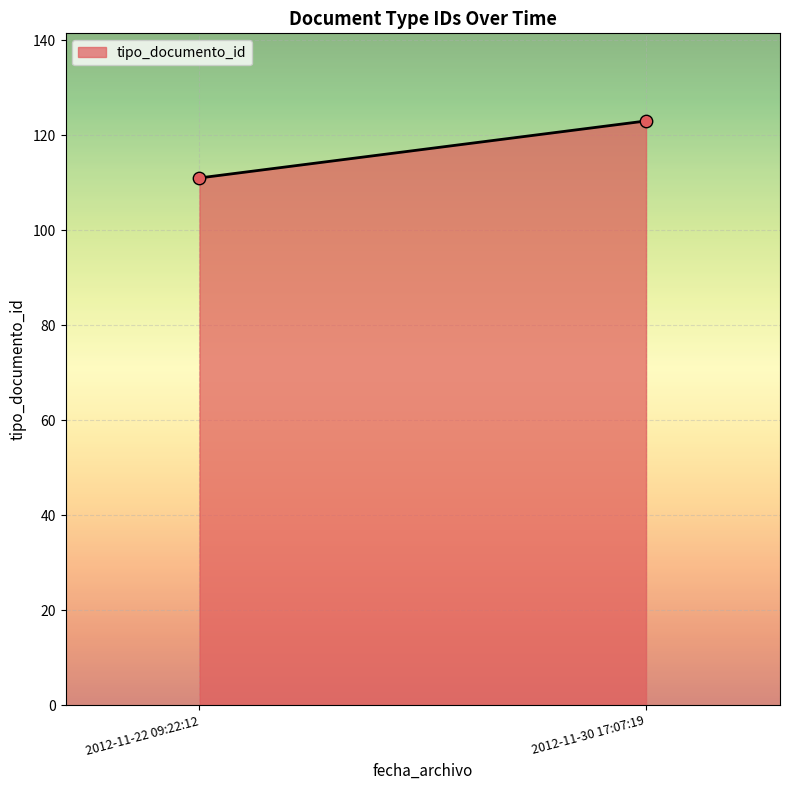

What is the average Y value?

117